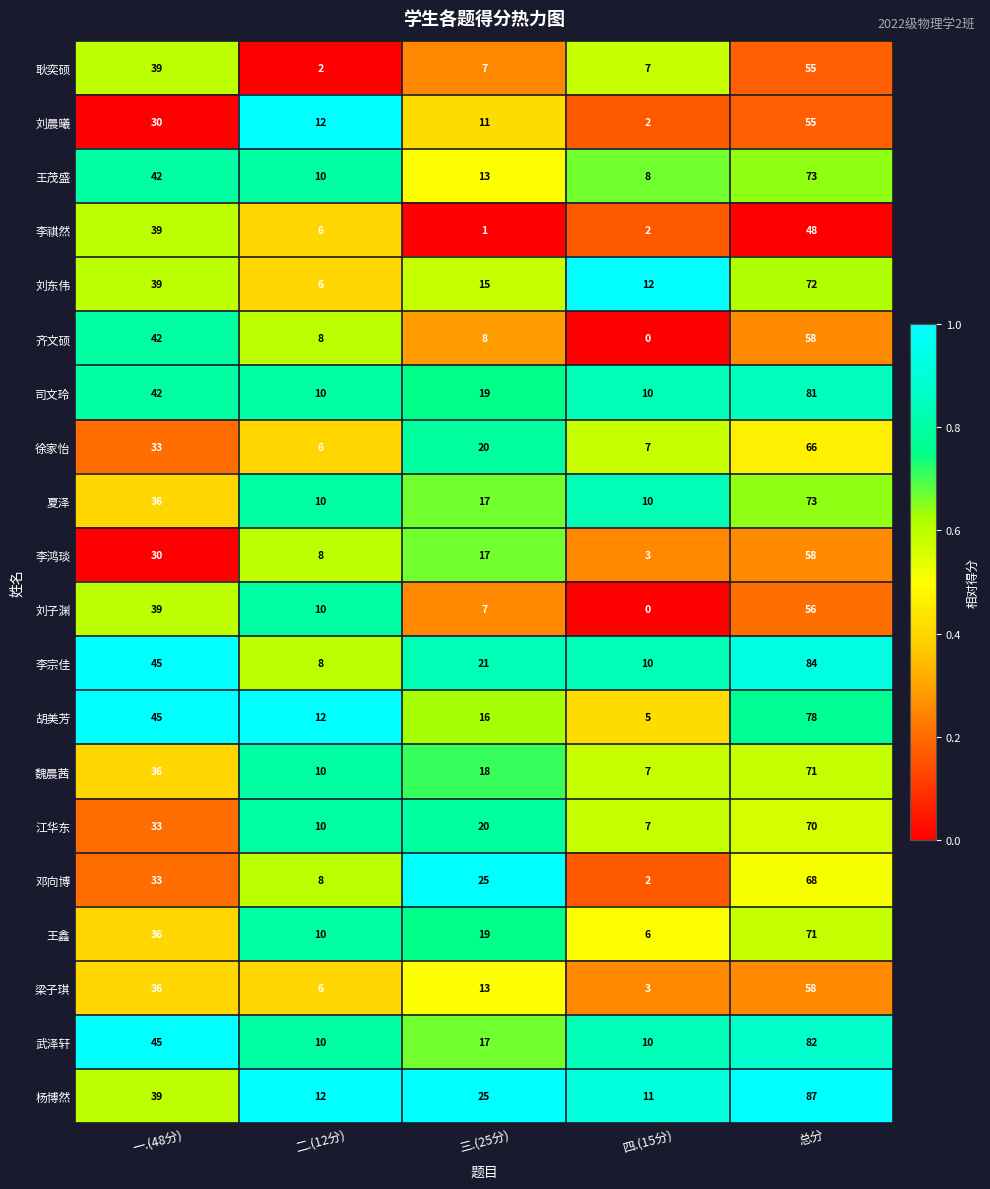

What is the total value across all series at 二.(12分)?

174